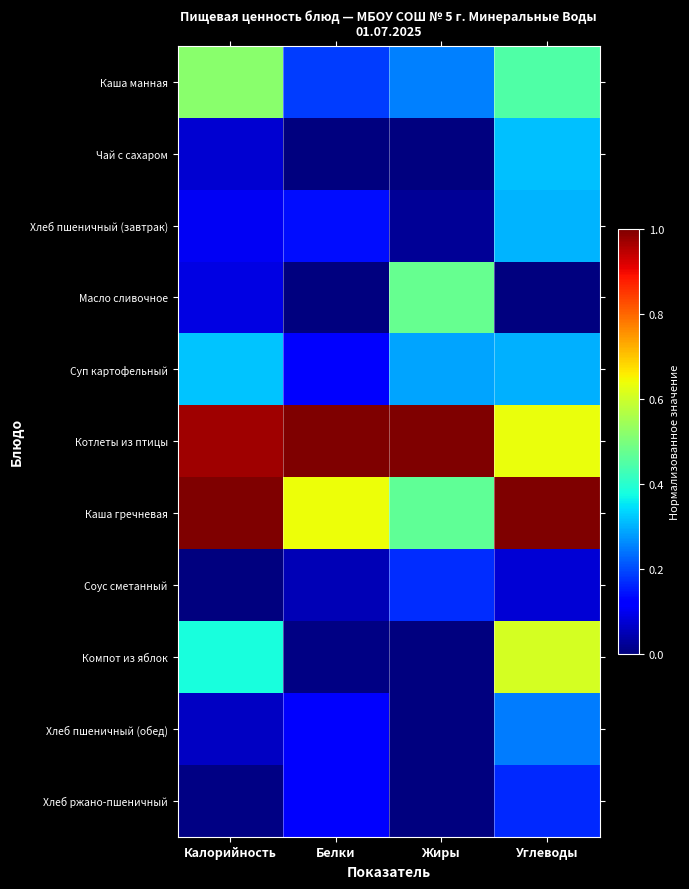

Which series has the largest total across all categories?

Котлеты из птицы